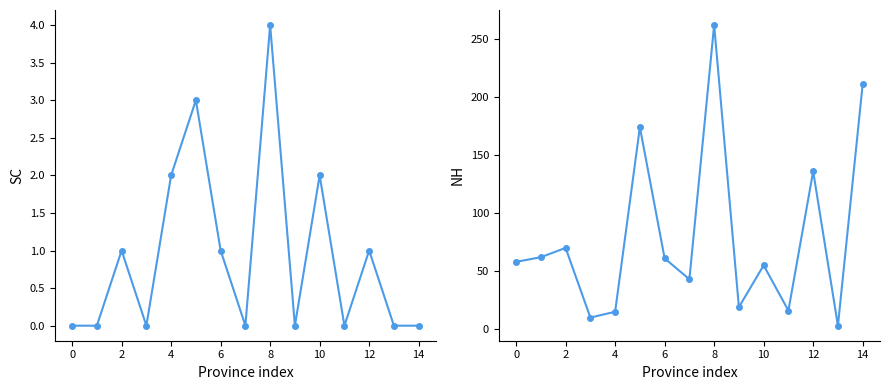

What is the difference between the NH values at 4 and 10?

45